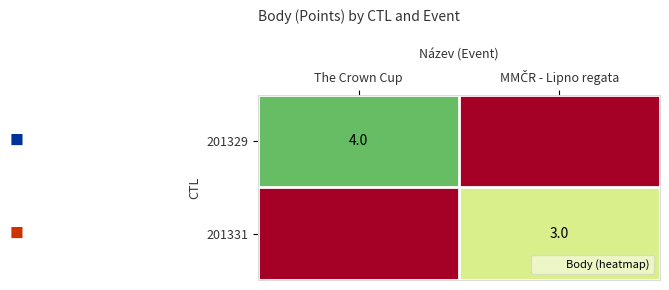

True or false: 201329 has a value of 1 at The Crown Cup.

False